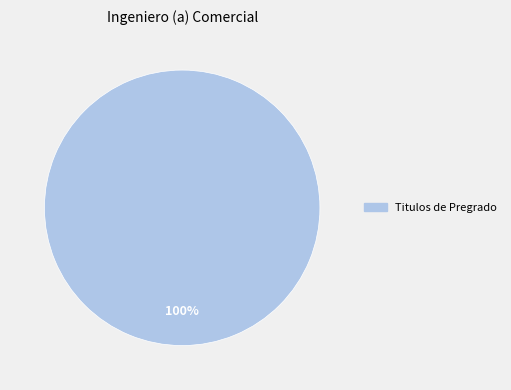

Is there a majority slice in this chart?

Yes